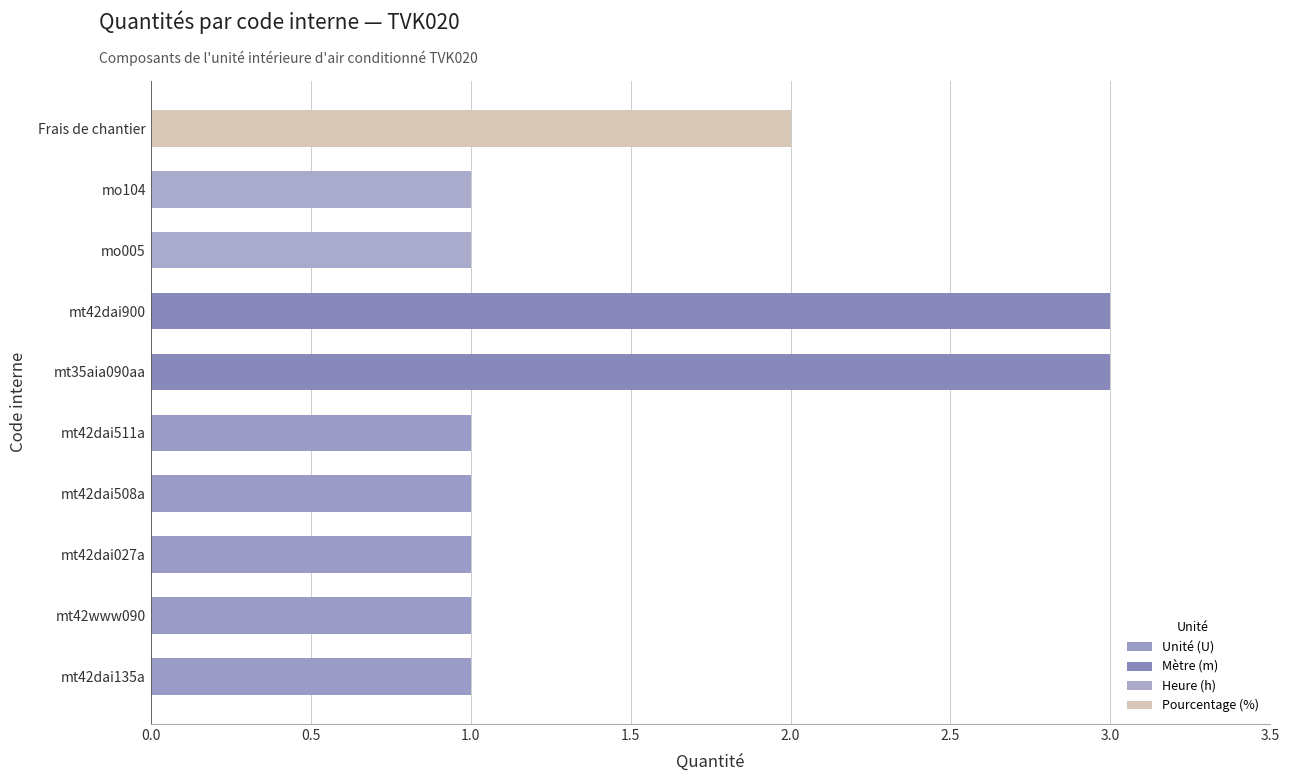

Reading bottom to top, what are all the values shown in this chart?

1	1	1	1	1	3	3	1	1	2